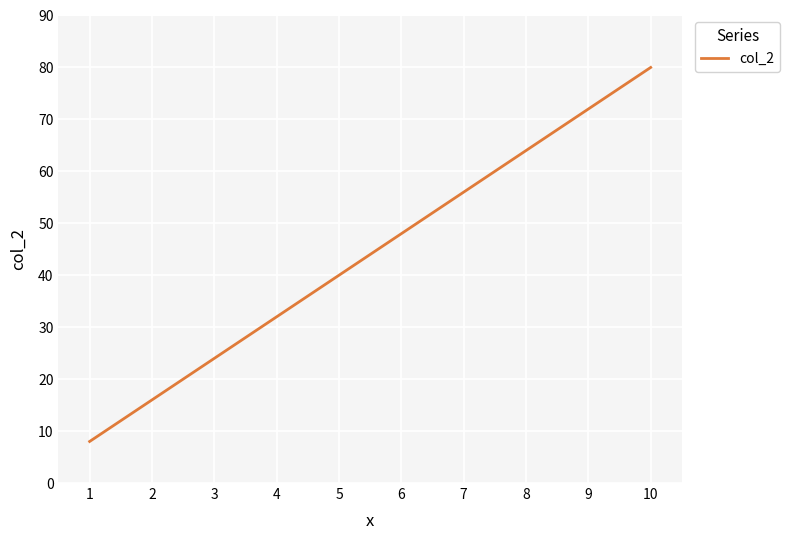

How many distinct data groups are displayed?

1